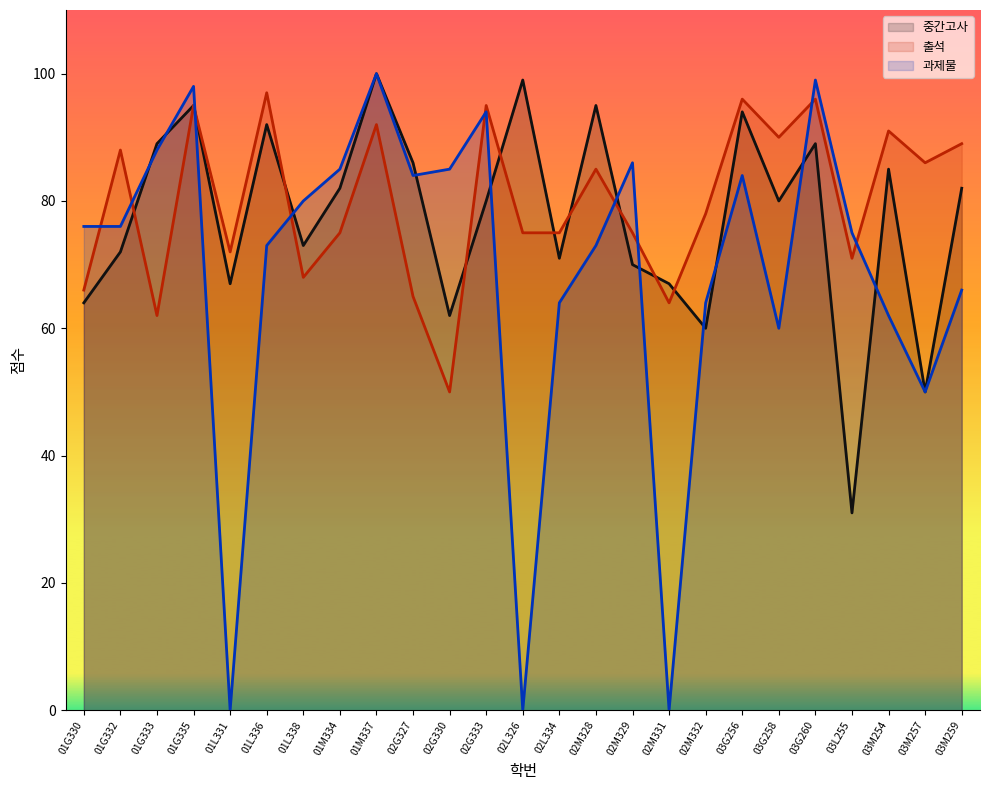

Reading right to left, extract all data points from this chart.

과제물: 66	50	62	75	99	60	84	64	0	86	73	64	0	94	85	84	100	85	80	73	0	98	88	76	76
출석: 89	86	91	71	96	90	96	78	64	75	85	75	75	95	50	65	92	75	68	97	72	95	62	88	66
중간고사: 82	50	85	31	89	80	94	60	67	70	95	71	99	80	62	86	100	82	73	92	67	95	89	72	64